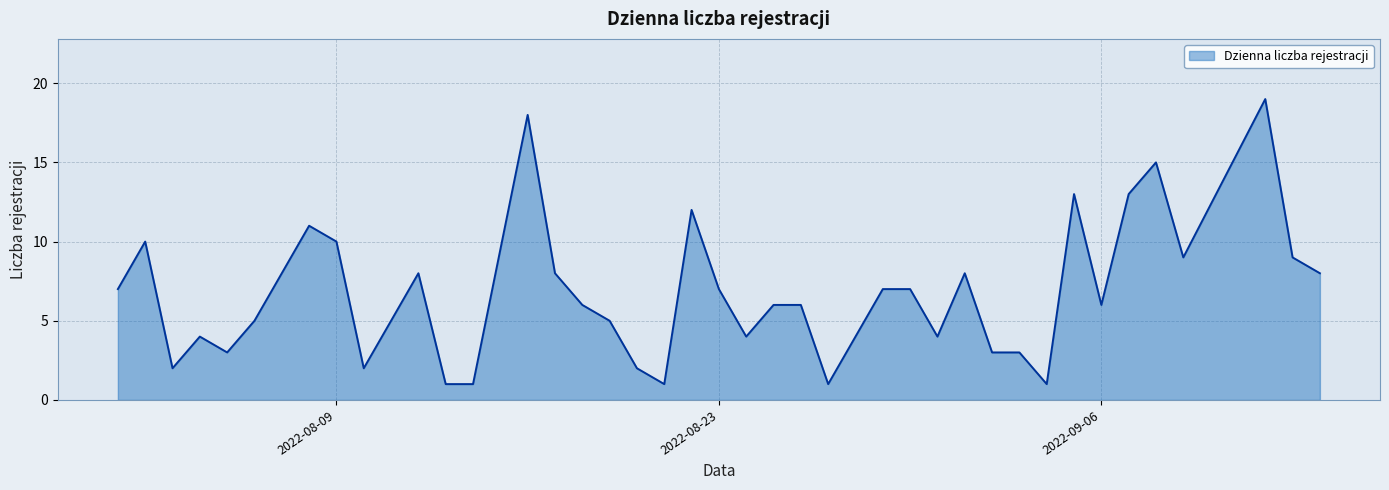

What is the greatest value displayed?

19